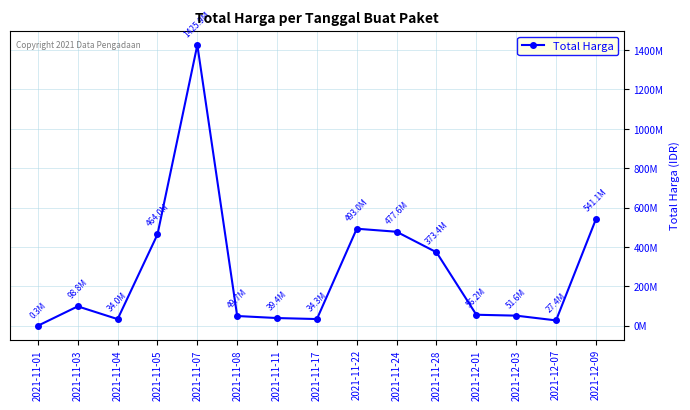

What is the difference between the maximum and minimum values?

1425534300